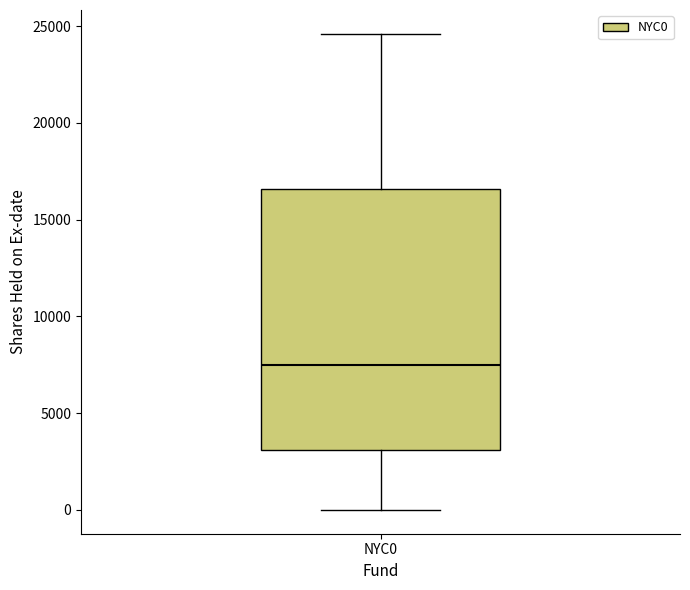

Transcribe this box plot: give where the median line is, the range the box spans, and where the two whiskers end, as read against the y-axis. The values are not printed on the chart, so give them approximately, as read against the axis.

median 7500, box 3000 to 16500, whiskers 0 to 24500